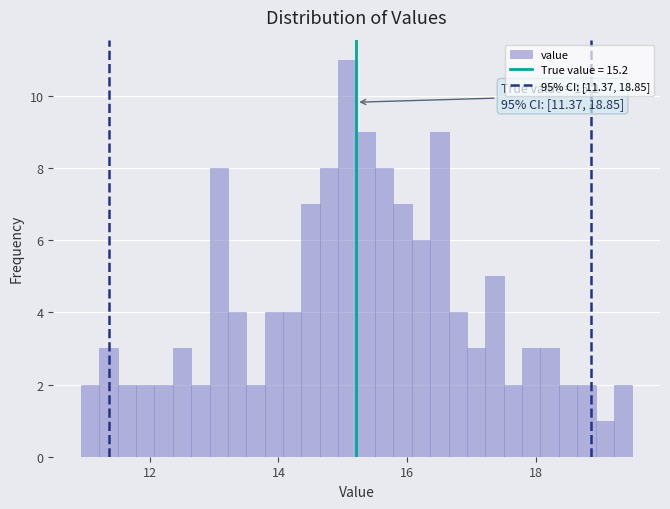

Read against the x-axis, roughly where is the centre of the tallest bar?

15.0